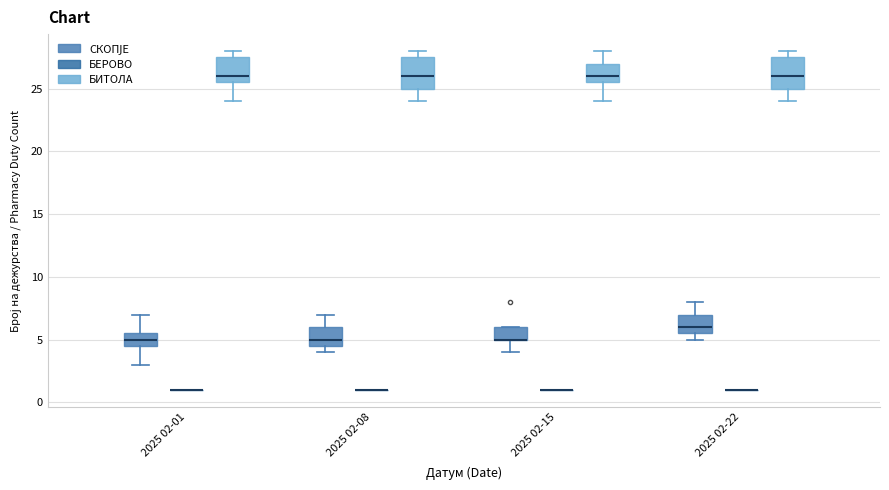

Reading left to right, transcribe this box plot: for each box, give where its median line is, the range the box spans, and where its two whiskers end, as read against the y-axis. The values are not printed on the chart, so give them approximately, as read against the axis.

2025 02-01 (СКОПЈЕ): median 5.0, box 4.5 to 5.5, whiskers 3.0 to 7.0
2025 02-01 (БЕРОВО): box collapsed to a line at 1.0, whiskers 1.0 to 1.0
2025 02-01 (БИТОЛА): median 26.0, box 25.5 to 27.5, whiskers 24.0 to 28.0
2025 02-08 (СКОПЈЕ): median 5.0, box 4.5 to 6.0, whiskers 4.0 to 7.0
2025 02-08 (БЕРОВО): box collapsed to a line at 1.0, whiskers 1.0 to 1.0
2025 02-08 (БИТОЛА): median 26.0, box 25.0 to 27.5, whiskers 24.0 to 28.0
2025 02-15 (СКОПЈЕ): median 5.0 (drawn on the box's lower edge), box 5.0 to 6.0, whiskers 4.0 to 6.0
2025 02-15 (БЕРОВО): box collapsed to a line at 1.0, whiskers 1.0 to 1.0
2025 02-15 (БИТОЛА): median 26.0, box 25.5 to 27.0, whiskers 24.0 to 28.0
2025 02-22 (СКОПЈЕ): median 6.0, box 5.5 to 7.0, whiskers 5.0 to 8.0
2025 02-22 (БЕРОВО): box collapsed to a line at 1.0, whiskers 1.0 to 1.0
2025 02-22 (БИТОЛА): median 26.0, box 25.0 to 27.5, whiskers 24.0 to 28.0